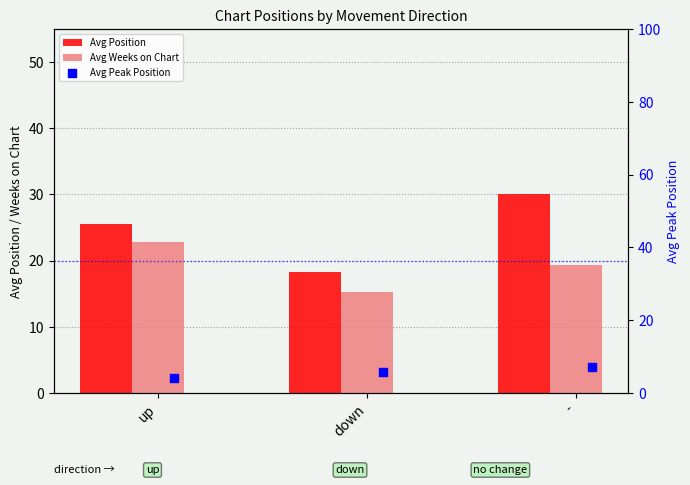

At how many categories does at least one series exceed 6?

3